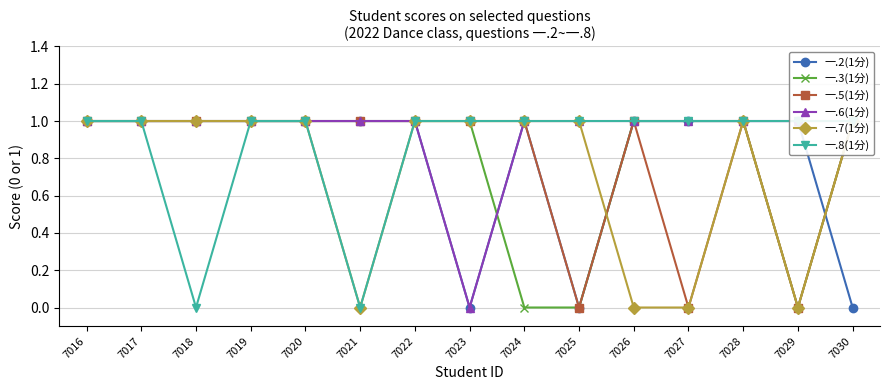

Reading left to right, what are all the values shown in this chart?

一.2(1分): 1	1	1	1	1	1	1	0	1	0	1	1	1	1	0
一.3(1分): 1	1	1	1	1	1	1	1	0	0	1	1	1	0	1
一.5(1分): 1	1	1	1	1	1	1	1	1	0	1	0	1	0	1
一.6(1分): 1	1	1	1	1	1	1	0	1	1	1	1	1	1	1
一.7(1分): 1	1	1	1	1	0	1	1	1	1	0	0	1	0	1
一.8(1分): 1	1	0	1	1	0	1	1	1	1	1	1	1	1	1